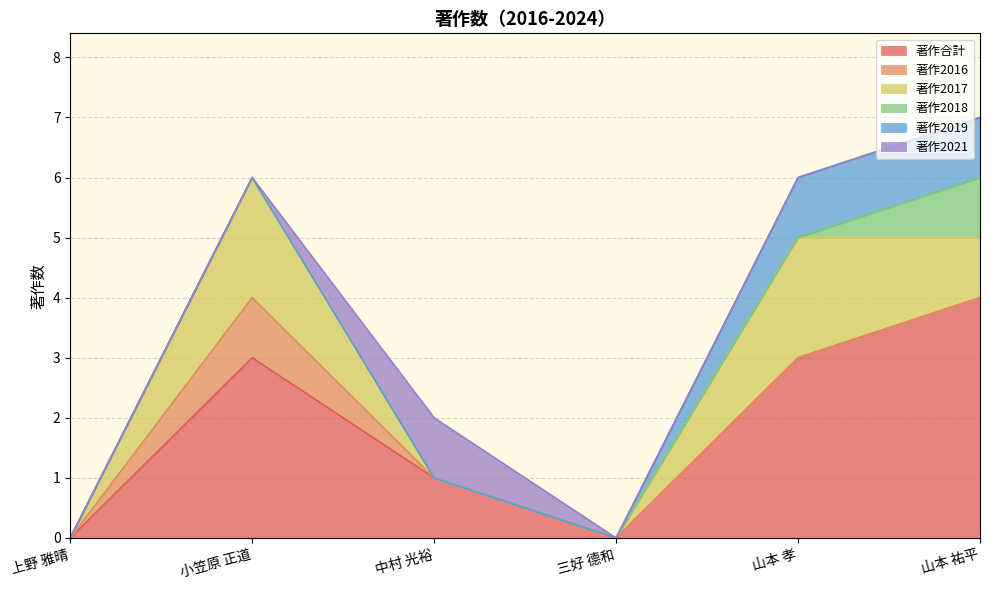

The value of 著作2021 at 小笠原 正道 is 0. True or false?

False